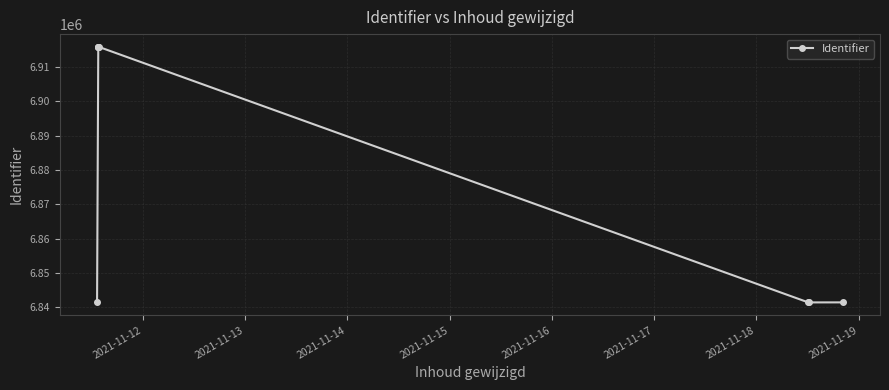

What is the value of the 8th point from the left?

6841463